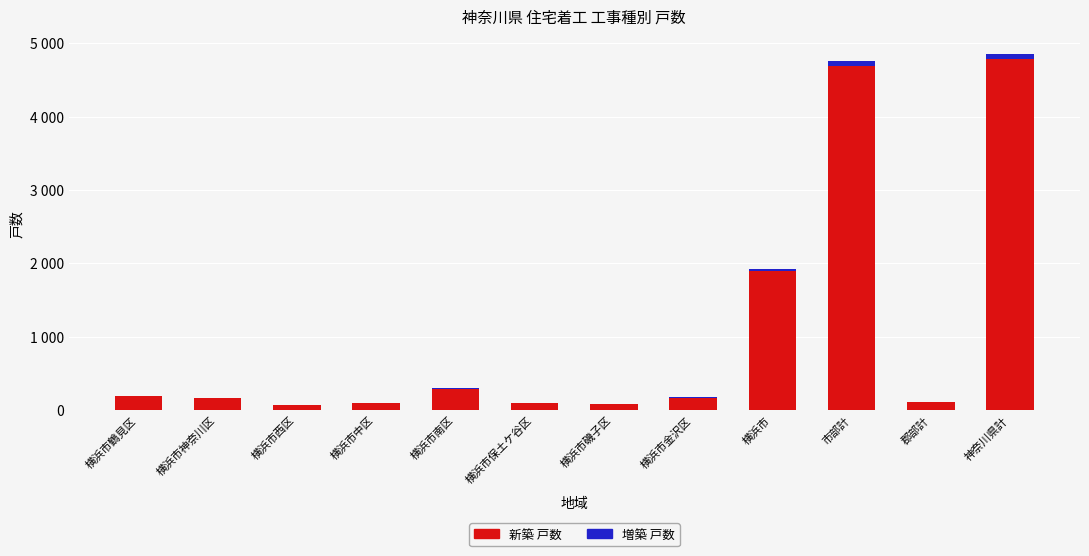

List the series in order of their overall mean, lowest first.

増築 戸数, 新築 戸数